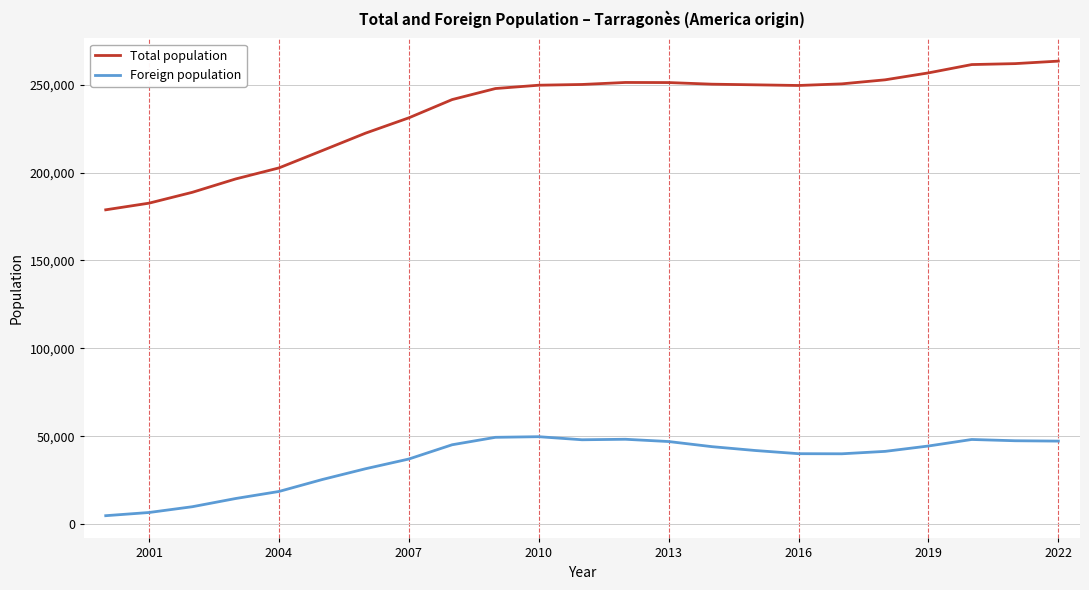

True or false: Foreign population and Total population intersect in this chart.

False